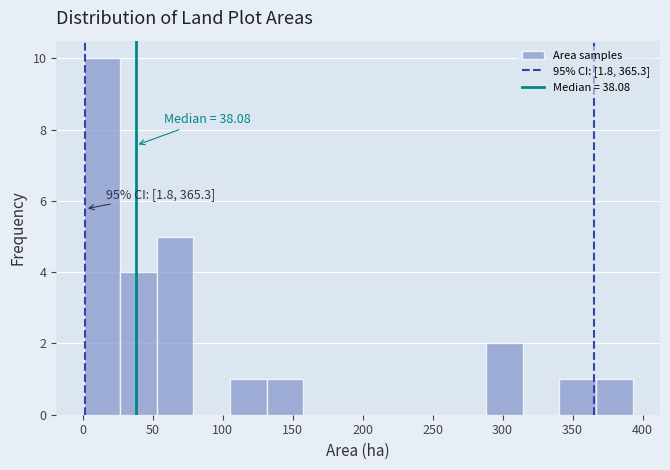

Which range on the x-axis has the tallest bar?

0 to 25